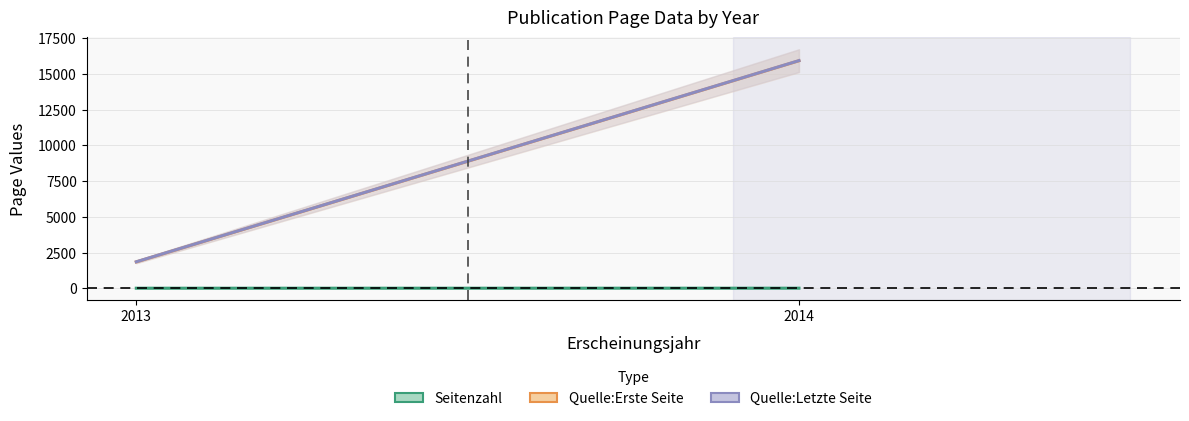

Rank the categories by Quelle:Erste Seite value from highest to lowest.

2014, 2013